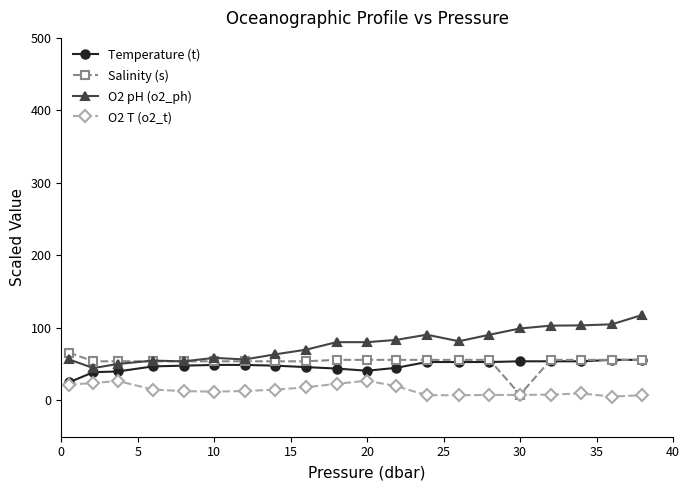

What is the value of the O2 T (o2_t) point at the 10th from the left?

23.0